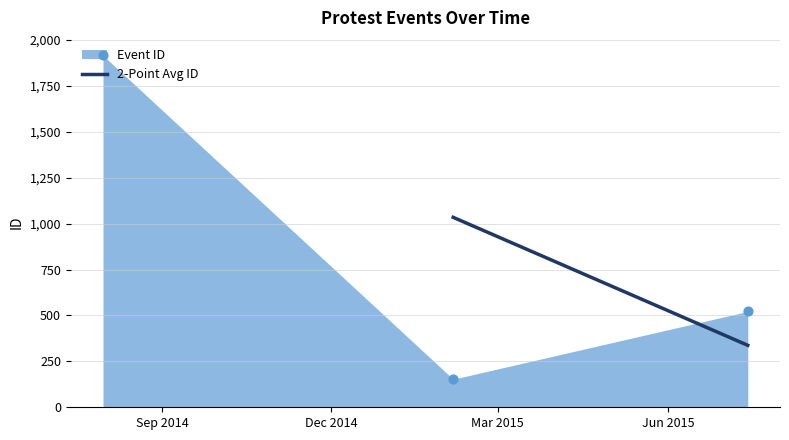

What is the change in value from 2015-02-05 to 2015-07-14?

+369